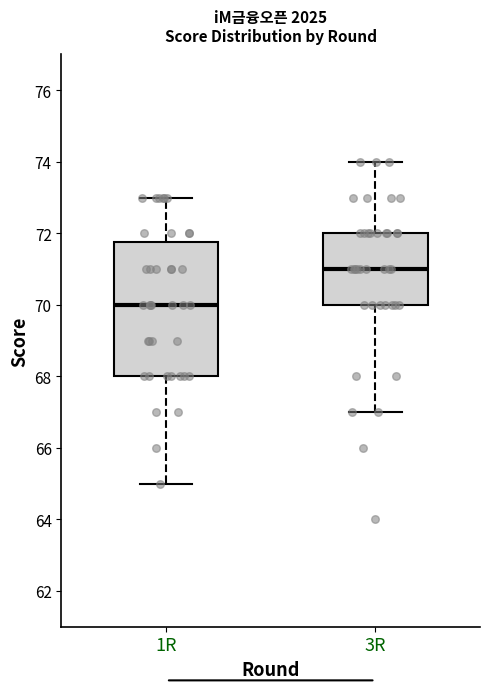

Reading left to right, transcribe this box plot: for each box, give where its median line is, the range the box spans, and where its two whiskers end, as read against the y-axis. The values are not printed on the chart, so give them approximately, as read against the axis.

1R: median 70.0, box 68.0 to 71.8, whiskers 65.0 to 73.0
3R: median 71.0, box 70.0 to 72.0, whiskers 67.0 to 74.0